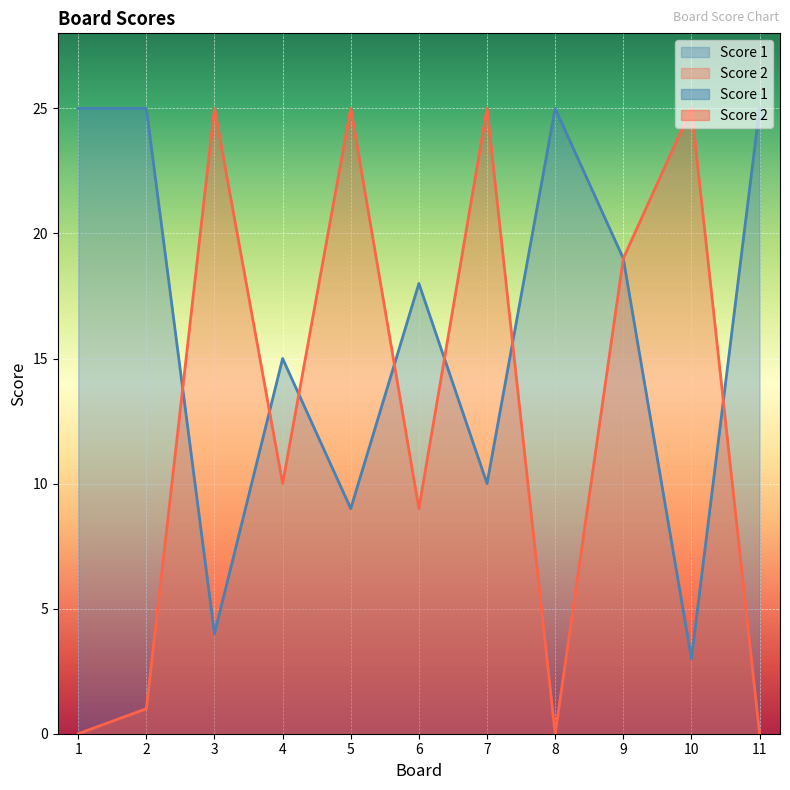

Between 1 and 2, which series saw the biggest shift?

Score 2